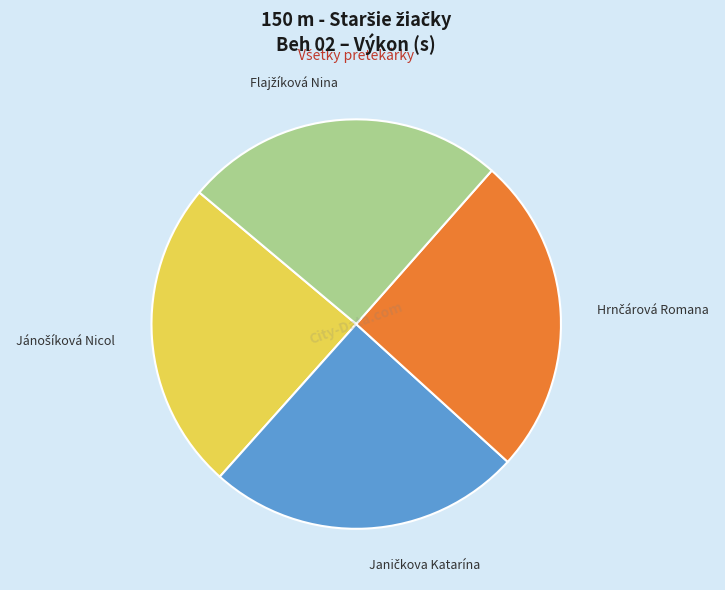

Does any single category account for the majority?

No